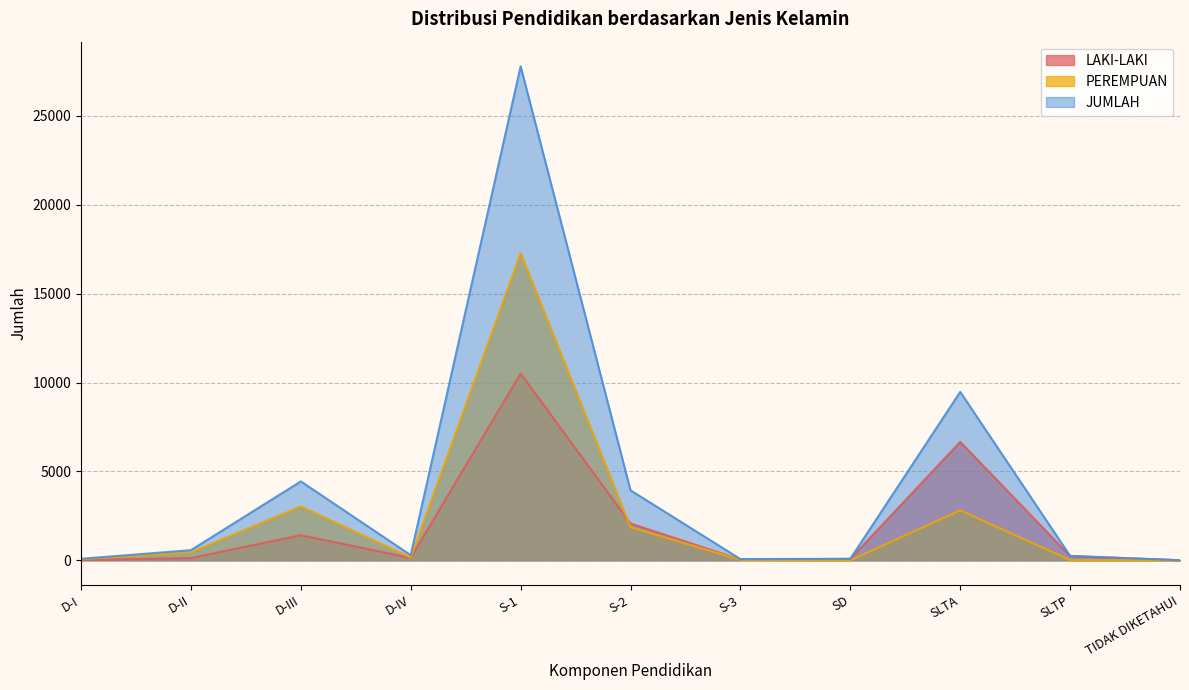

Which series has the largest range (max minus min)?

JUMLAH